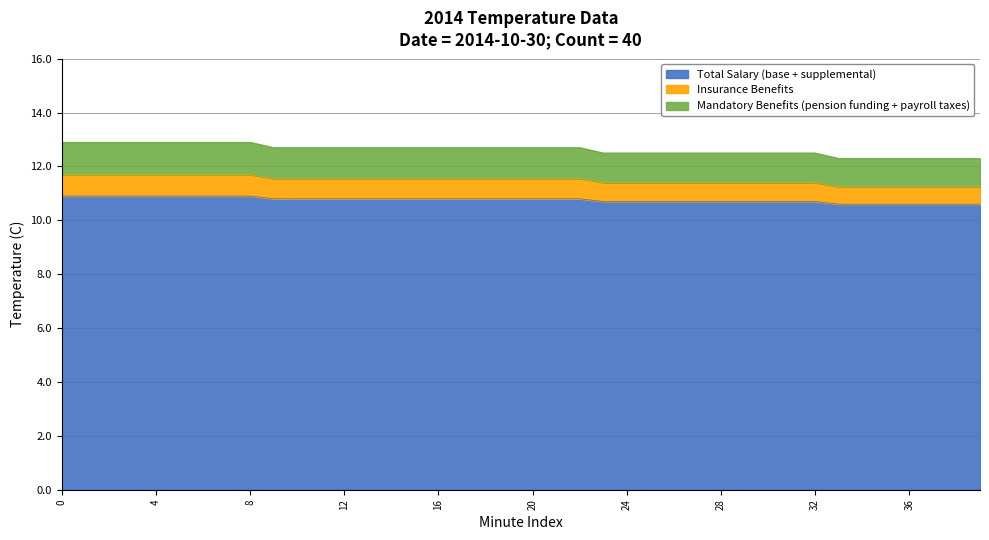

Which series has the widest spread of values?

Mandatory Benefits (pension funding + payroll taxes)